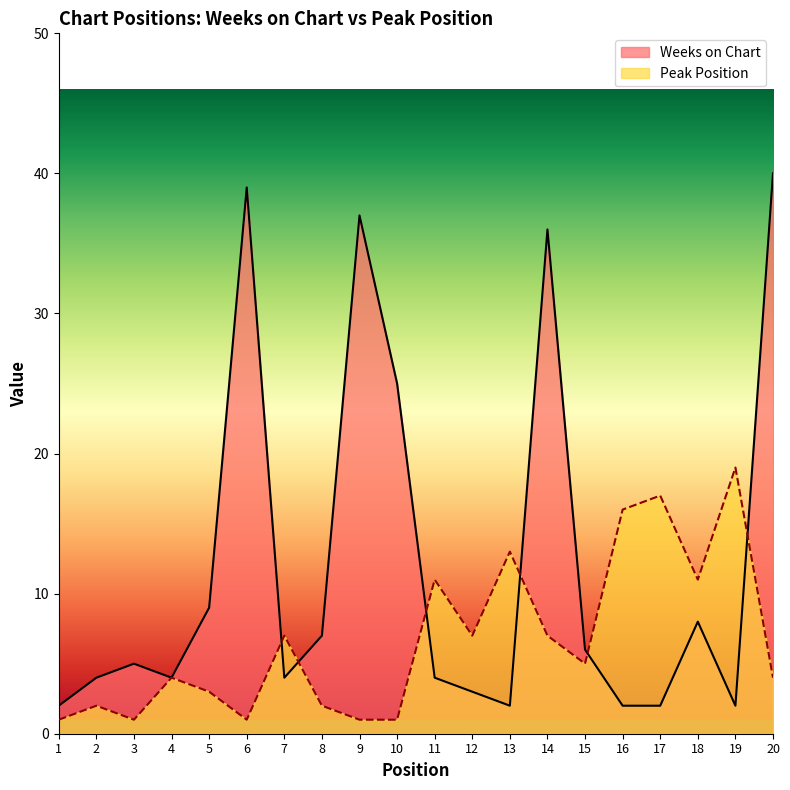

What is the difference between the Weeks on Chart values at 14 and 6?

3